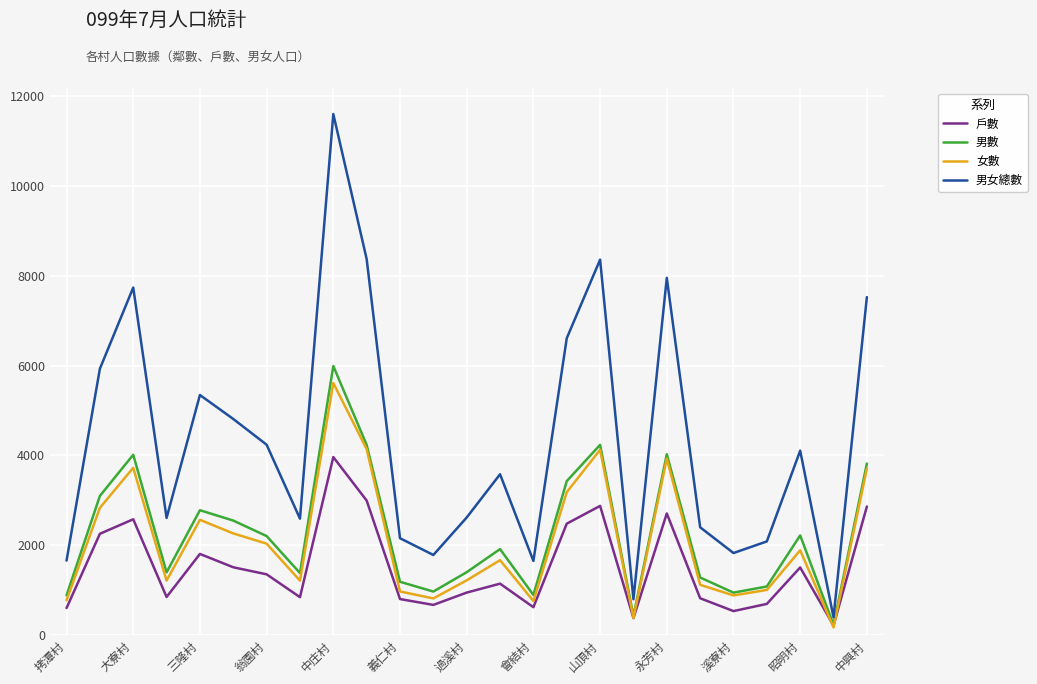

What is the minimum value shown in the chart?

169